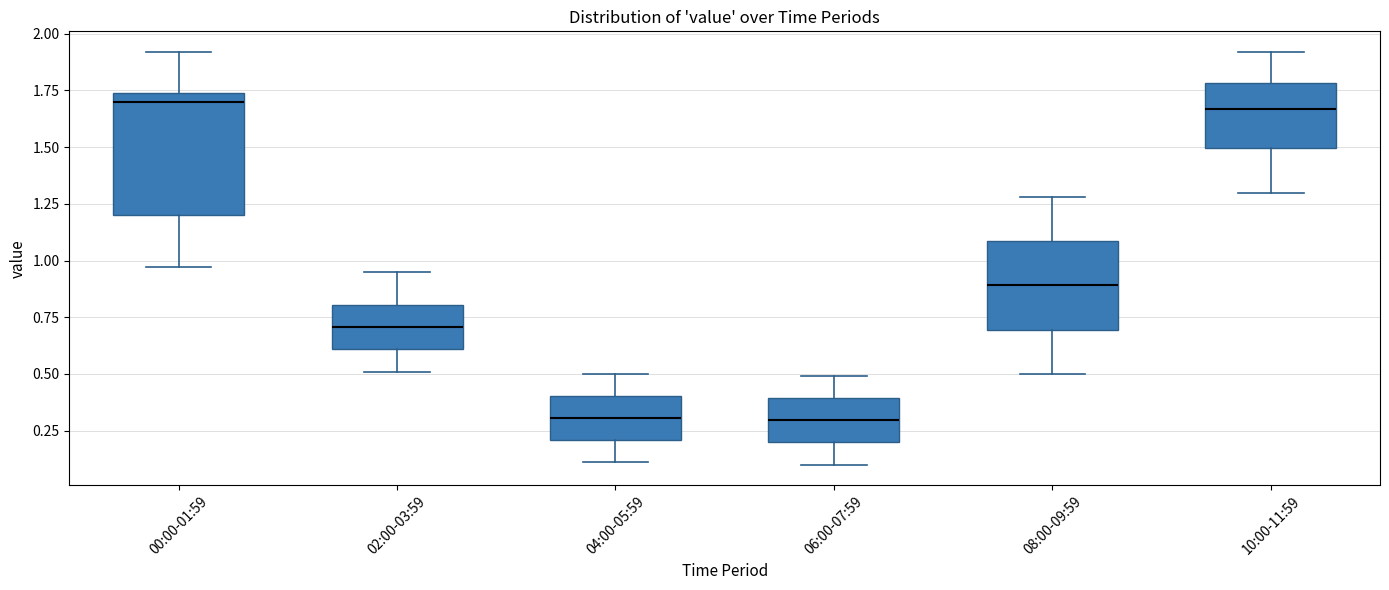

Reading left to right, transcribe this box plot: for each box, give where its median line is, the range the box spans, and where its two whiskers end, as read against the y-axis. The values are not printed on the chart, so give them approximately, as read against the axis.

00:00-01:59: median 1.70, box 1.20 to 1.75, whiskers 0.95 to 1.90
02:00-03:59: median 0.70, box 0.60 to 0.80, whiskers 0.50 to 0.95
04:00-05:59: median 0.30, box 0.20 to 0.40, whiskers 0.10 to 0.50
06:00-07:59: median 0.30, box 0.20 to 0.40, whiskers 0.10 to 0.50
08:00-09:59: median 0.90, box 0.70 to 1.10, whiskers 0.50 to 1.30
10:00-11:59: median 1.65, box 1.50 to 1.80, whiskers 1.30 to 1.90